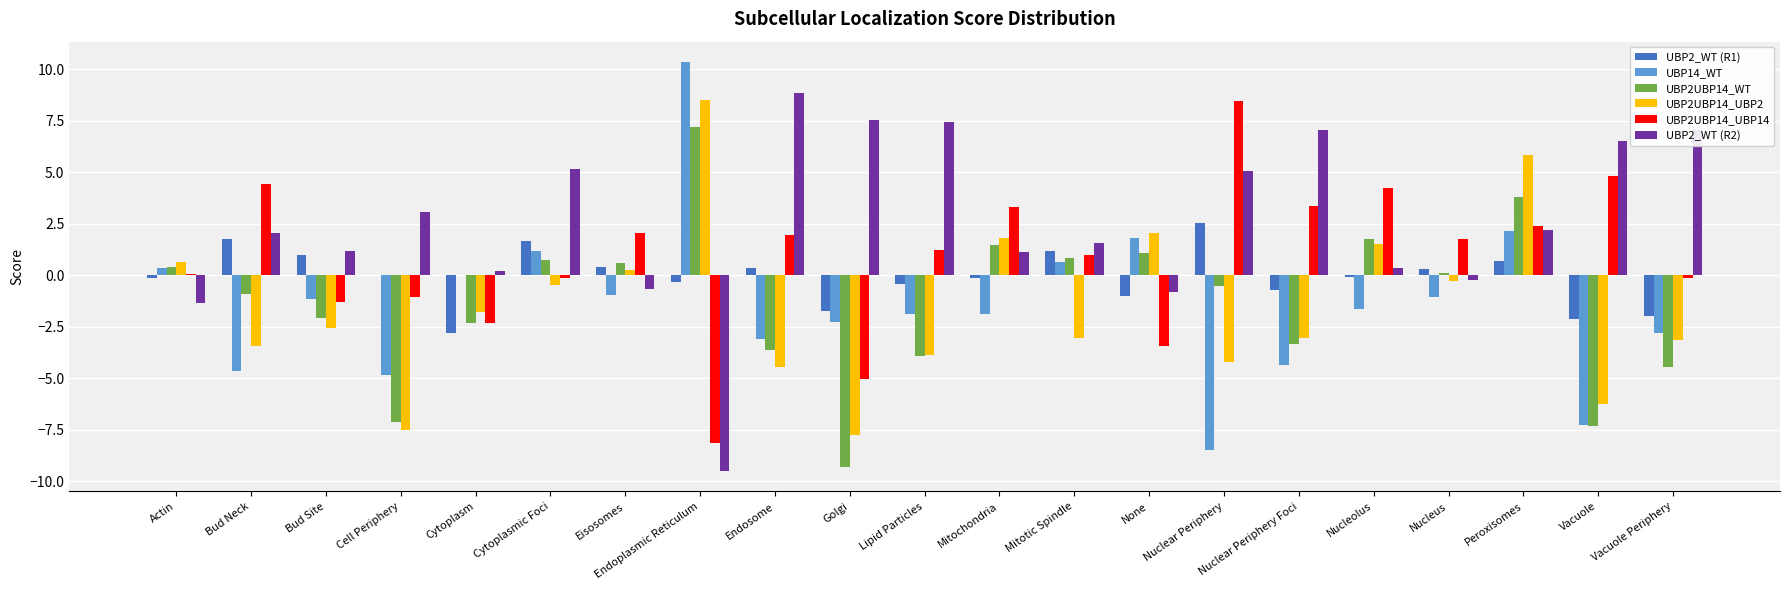

What is the maximum value for UBP2UBP14_UBP2?

8.5